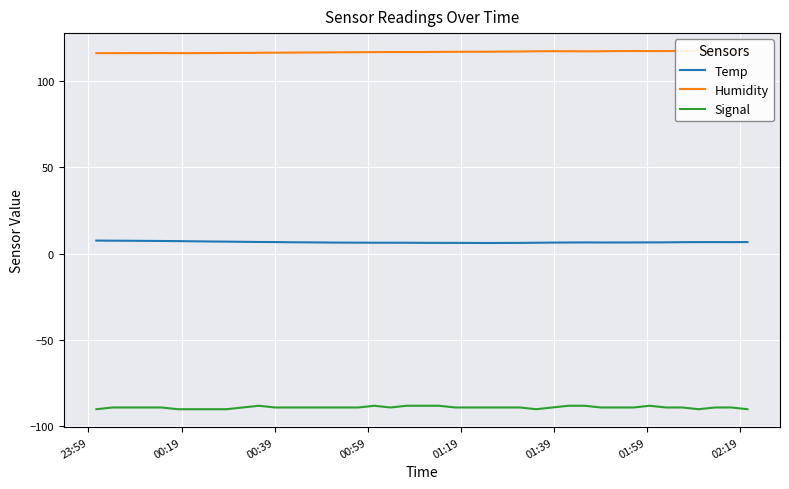

True or false: Humidity and Temp cross at least once.

False